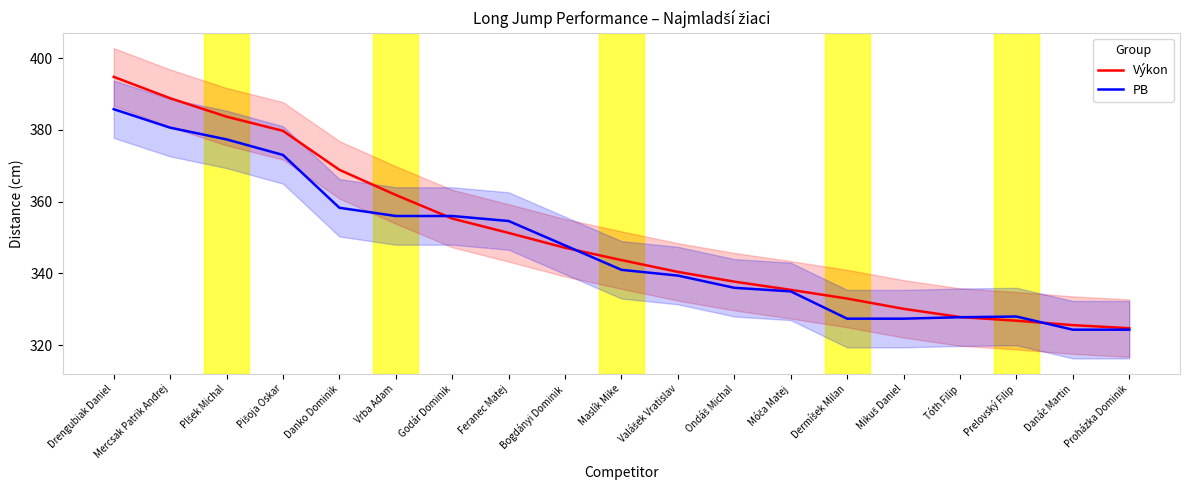

What is the value of the PB point at the 7th from the left?

356.0